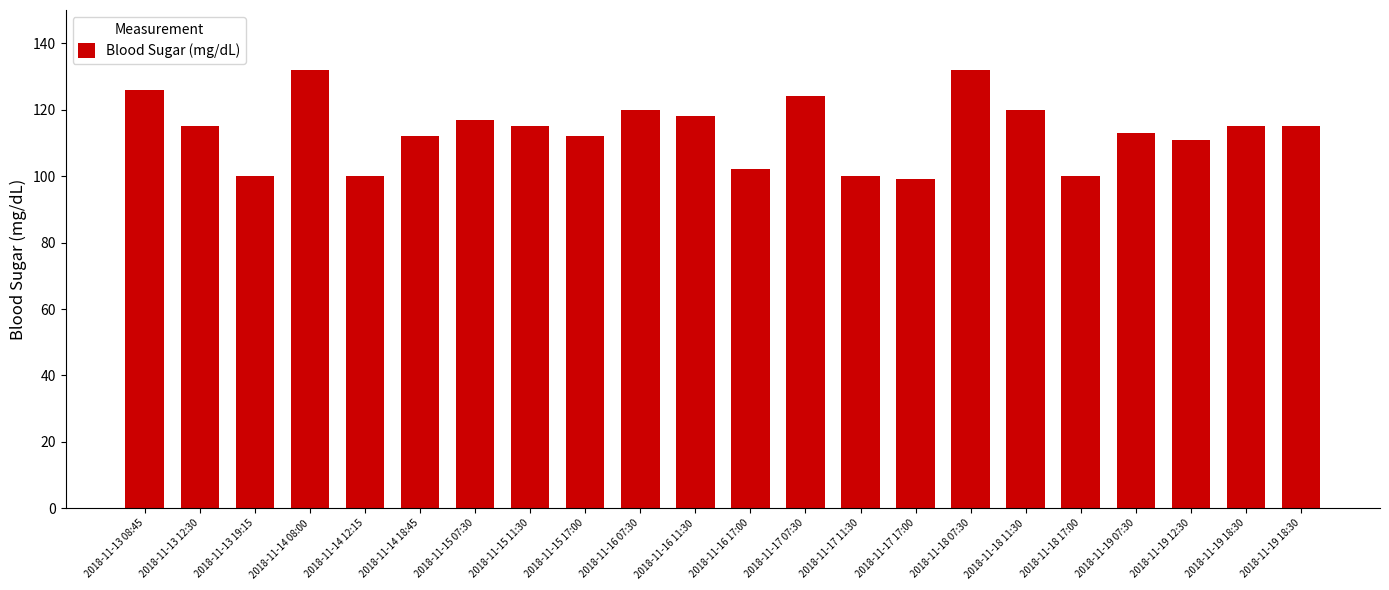

How many categories are shown in the chart?

22